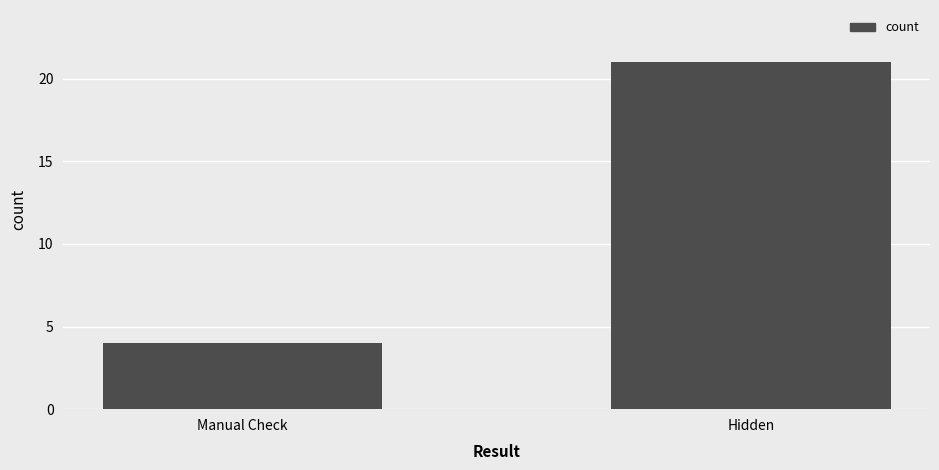

What is the difference between the maximum and minimum values?

17